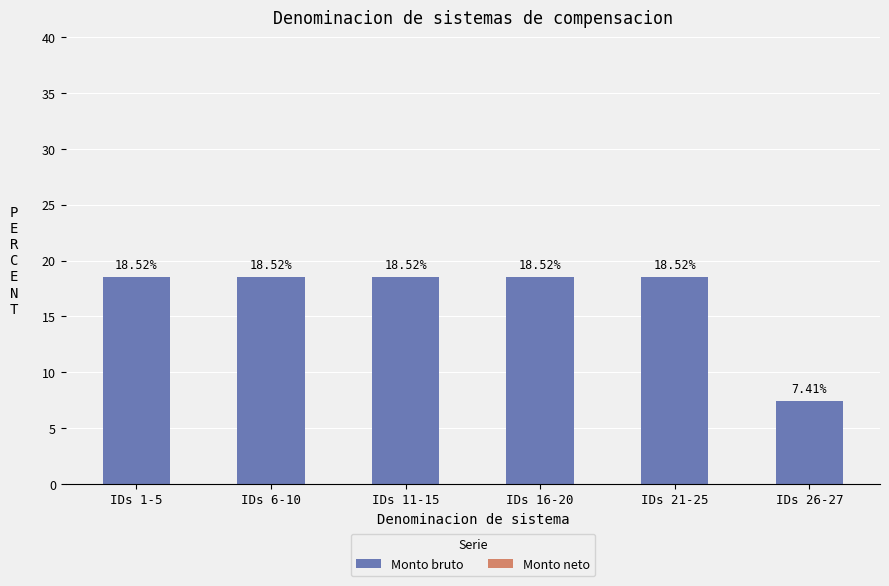

What is the difference between the second highest and minimum values?

11.1